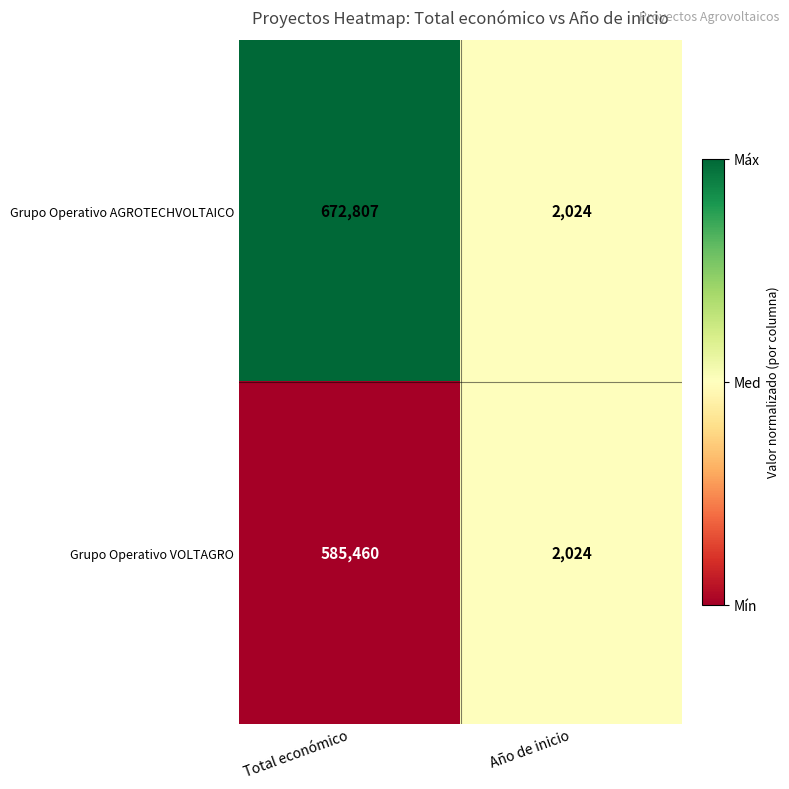

List the series in order of their peak value, lowest first.

Grupo Operativo VOLTAGRO, Grupo Operativo AGROTECHVOLTAICO